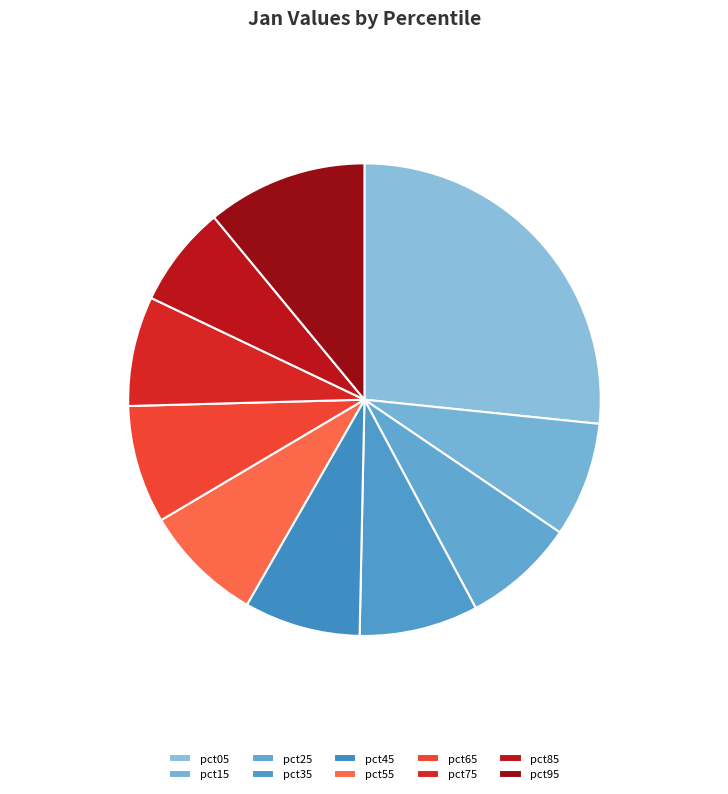

What percentage is the pct15 slice, to the nearest percent?

8%